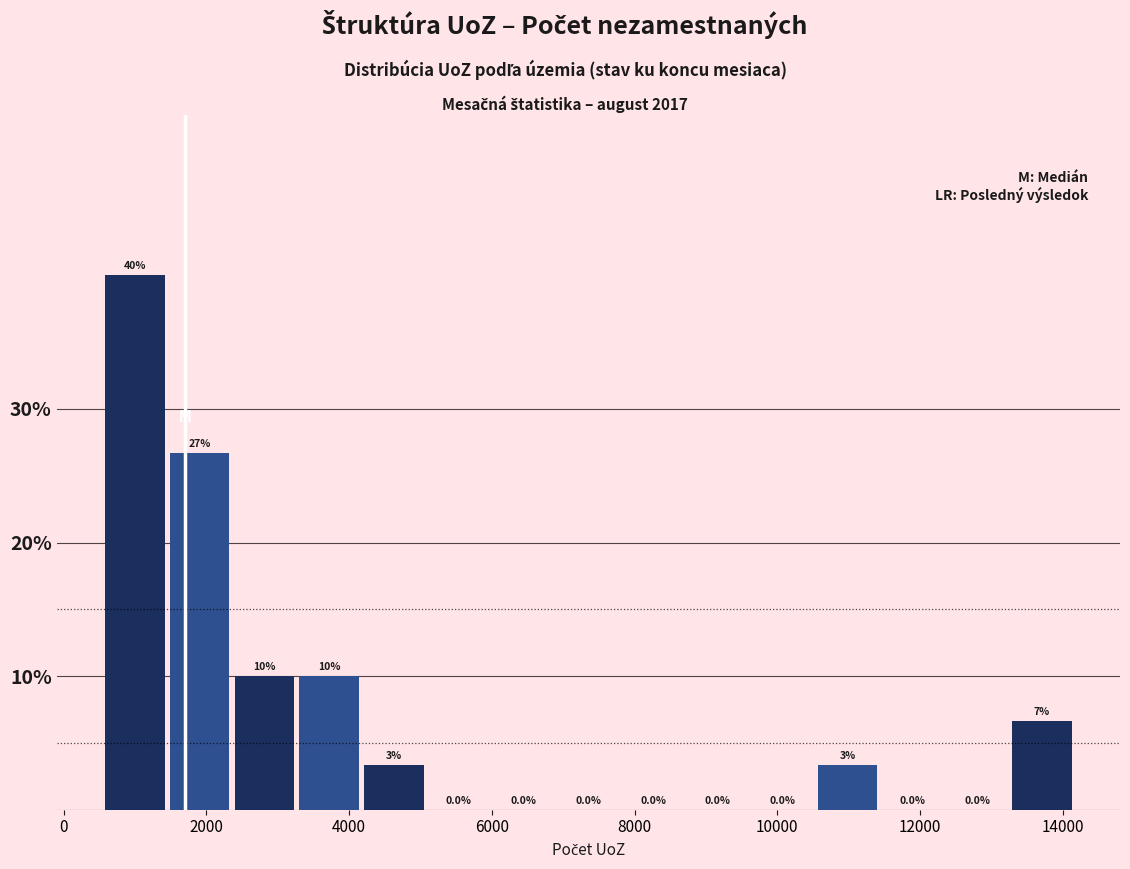

Which range on the x-axis has the tallest bar?

600 to 1400